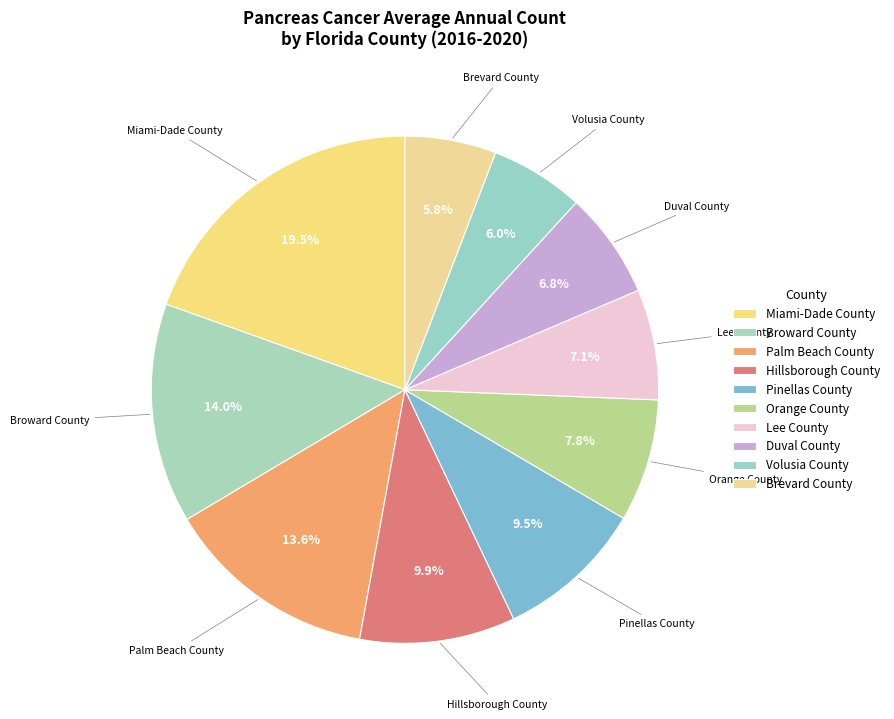

Between Brevard County and Orange County, which is larger?

Orange County